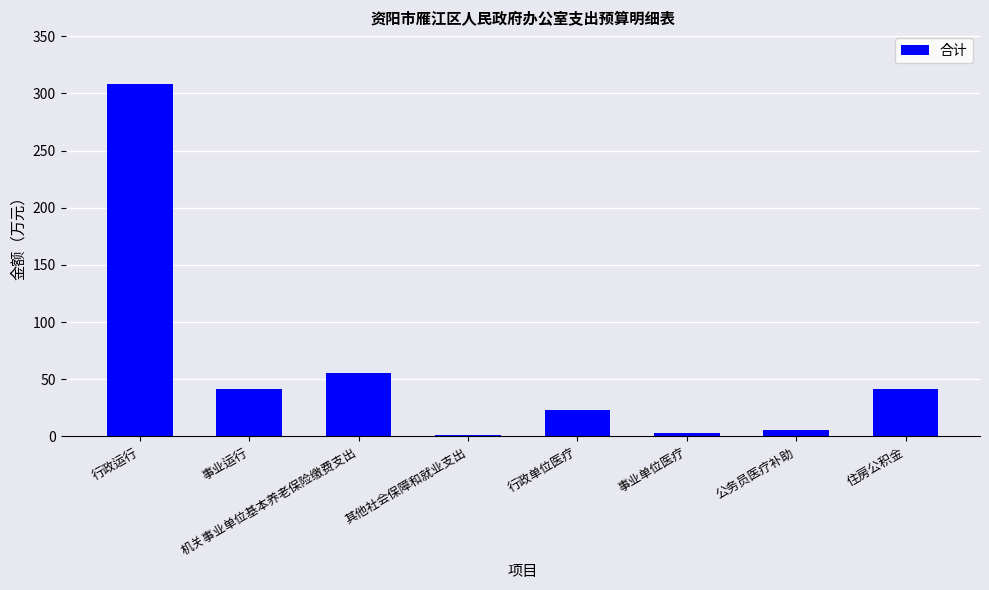

At which category does the chart reach its peak across all series?

行政运行